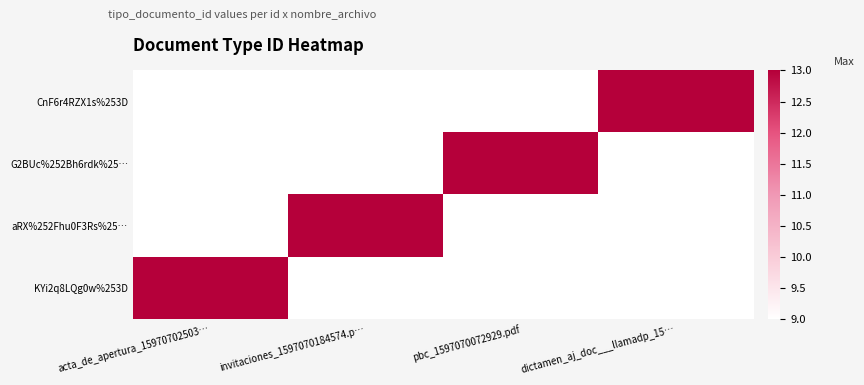

How many categories are shown in the chart?

4